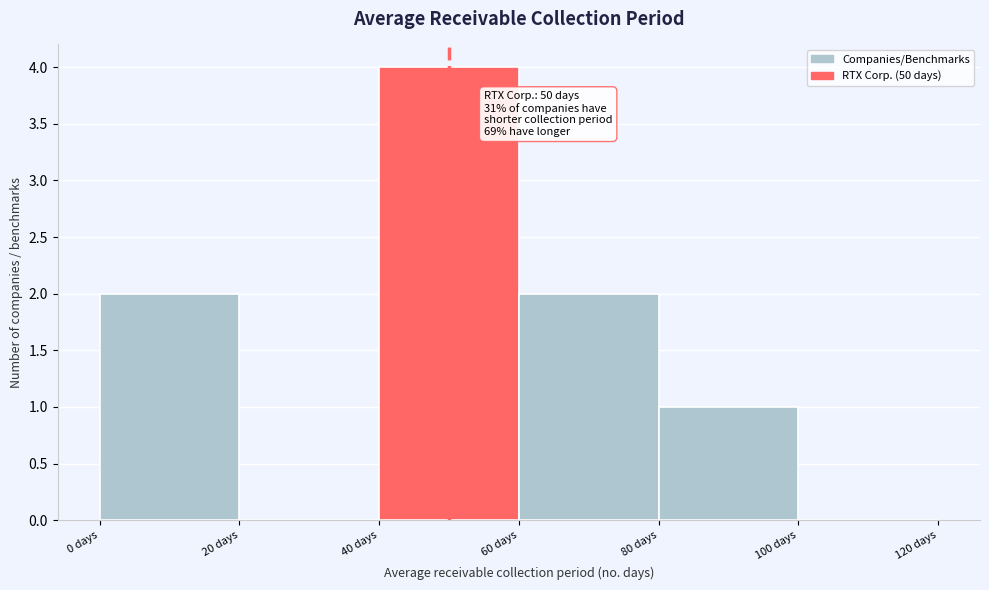

Over which range of the x-axis is the bar tallest?

40 to 60